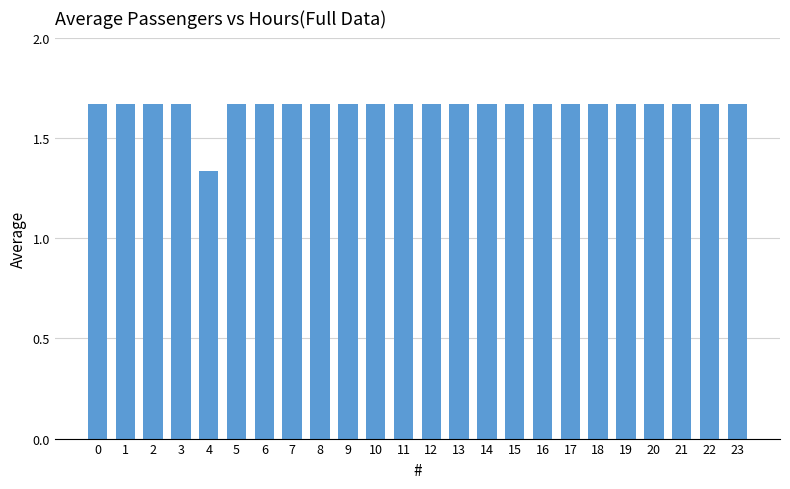

Does the chart contain stacked bars?

No